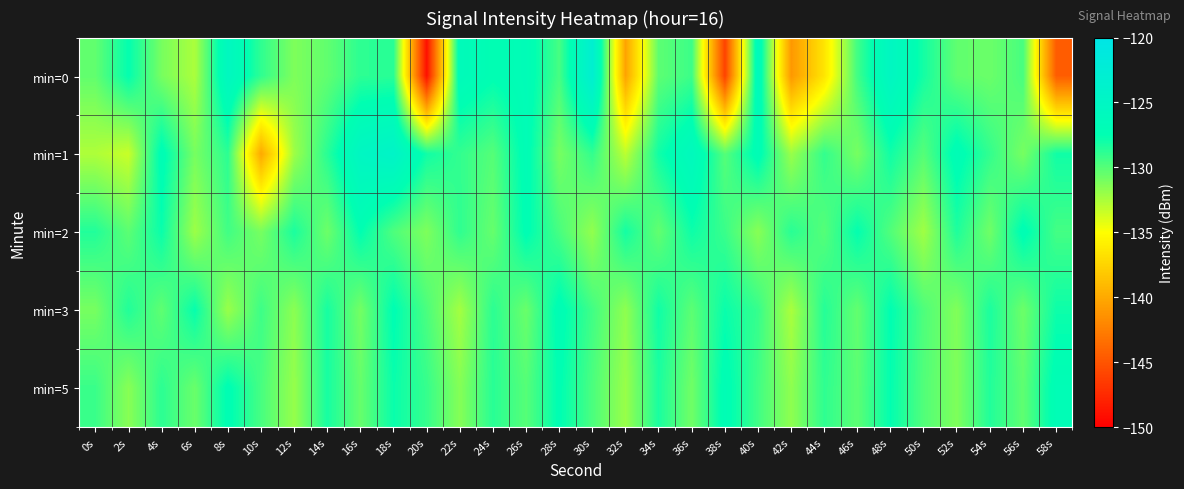

Which series changed the most between 12s and 54s?

min=5